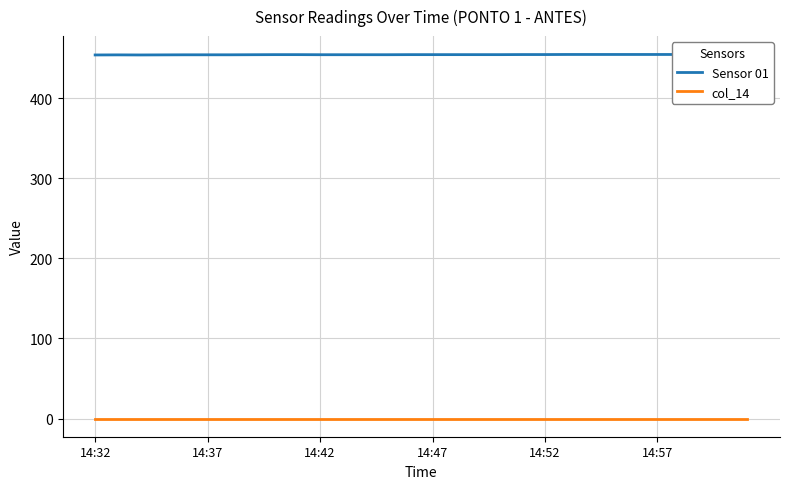

What is the difference between the highest and lowest values at 16?

454.4